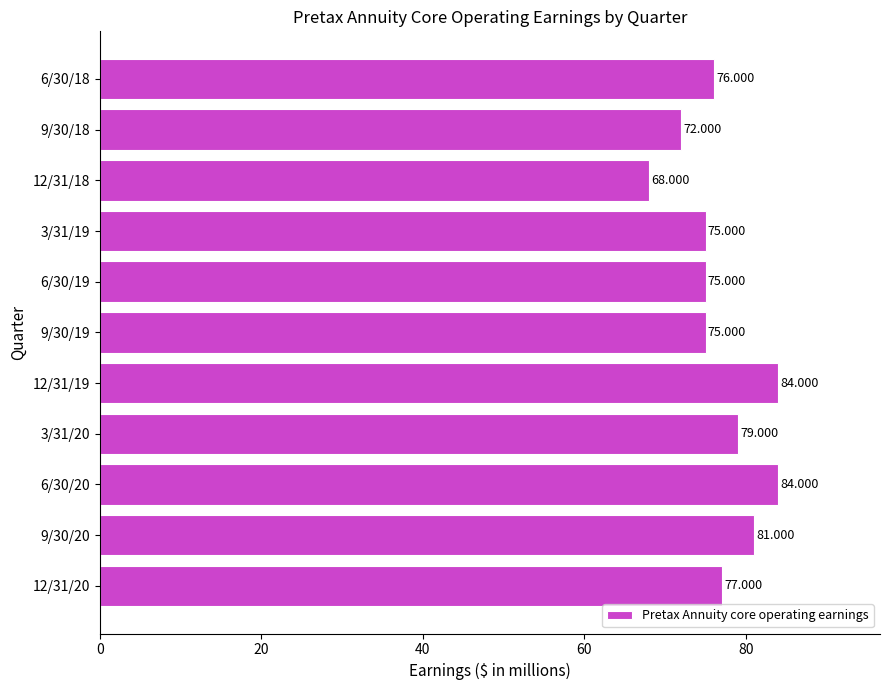

What is the sum of all values?

846